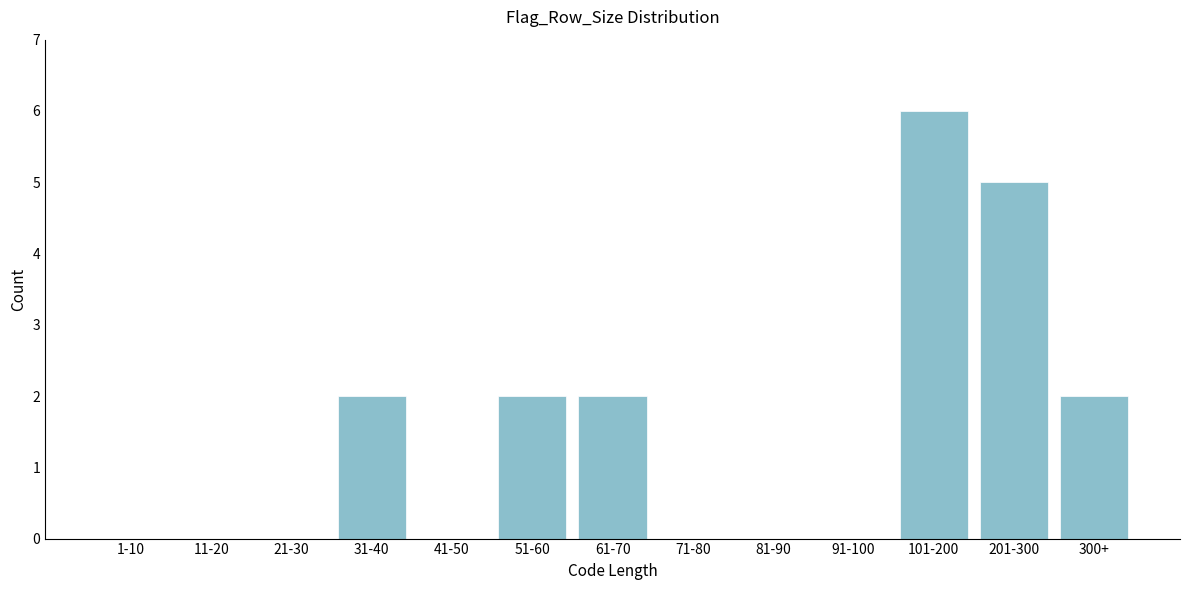

Reading left to right, transcribe all the data shown in this chart.

1-10=0	11-20=0	21-30=0	31-40=2	41-50=0	51-60=2	61-70=2	71-80=0	81-90=0	91-100=0	101-200=6	201-300=5	300+=2